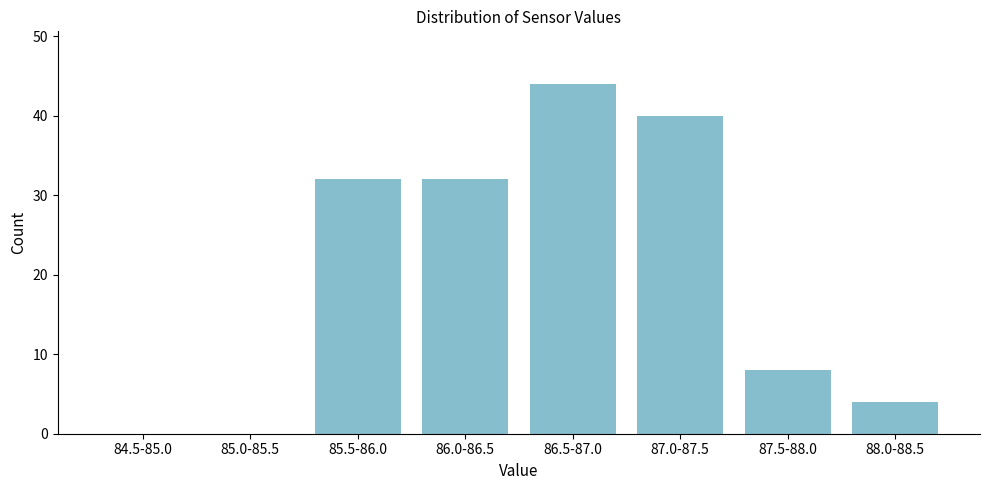

Reading left to right, list all the values displayed in this chart.

84.5-85.0=0	85.0-85.5=0	85.5-86.0=32	86.0-86.5=32	86.5-87.0=44	87.0-87.5=40	87.5-88.0=8	88.0-88.5=4